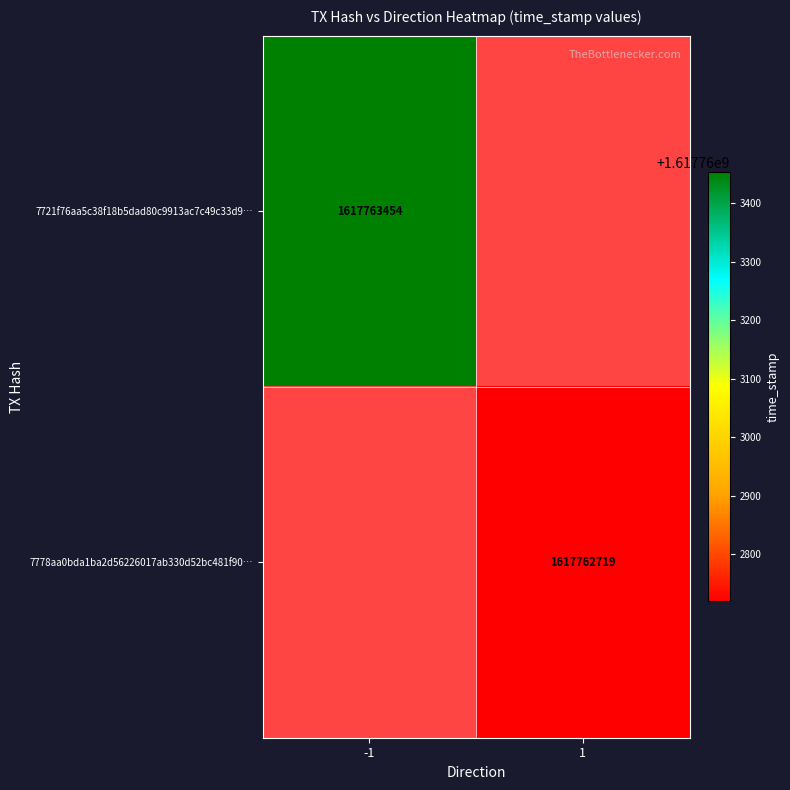

What is the difference between the highest and lowest values at time_stamp?

735